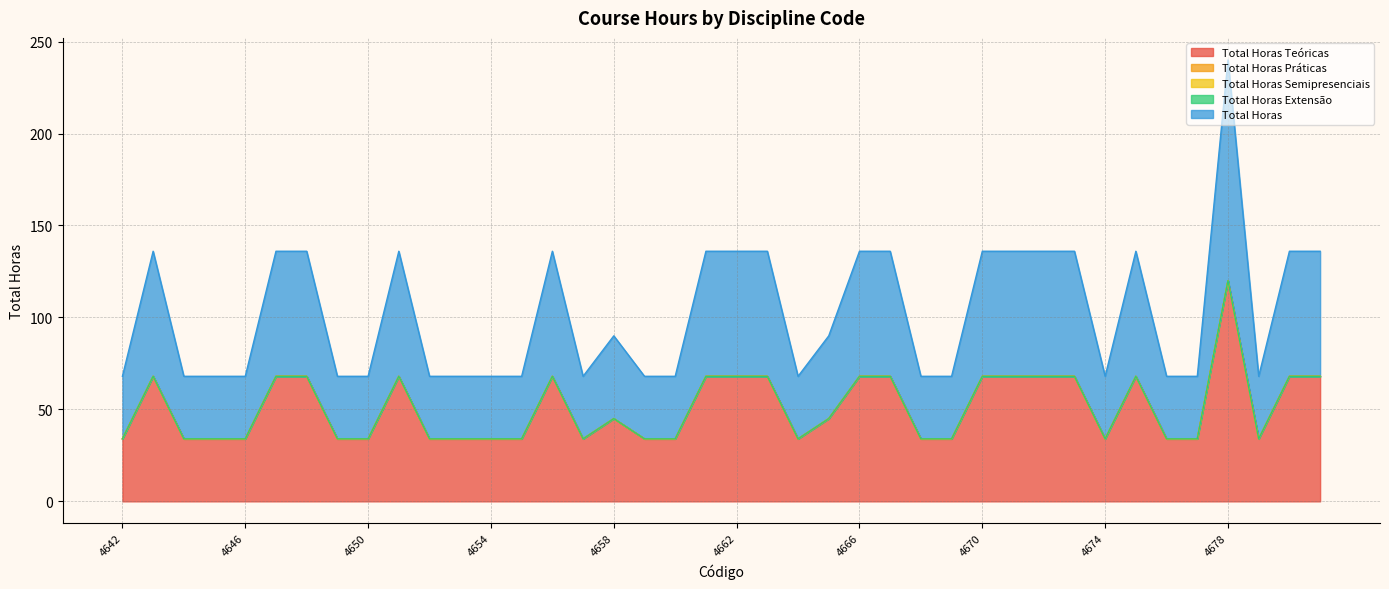

What is the total value across all series at 4643?

136